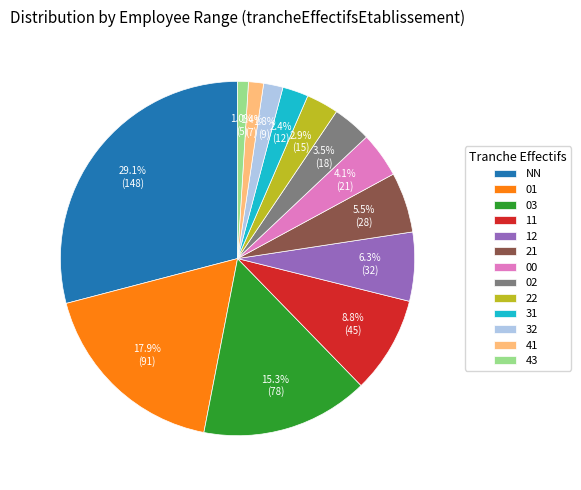

Is it true that 31 is 2% of the pie?

True